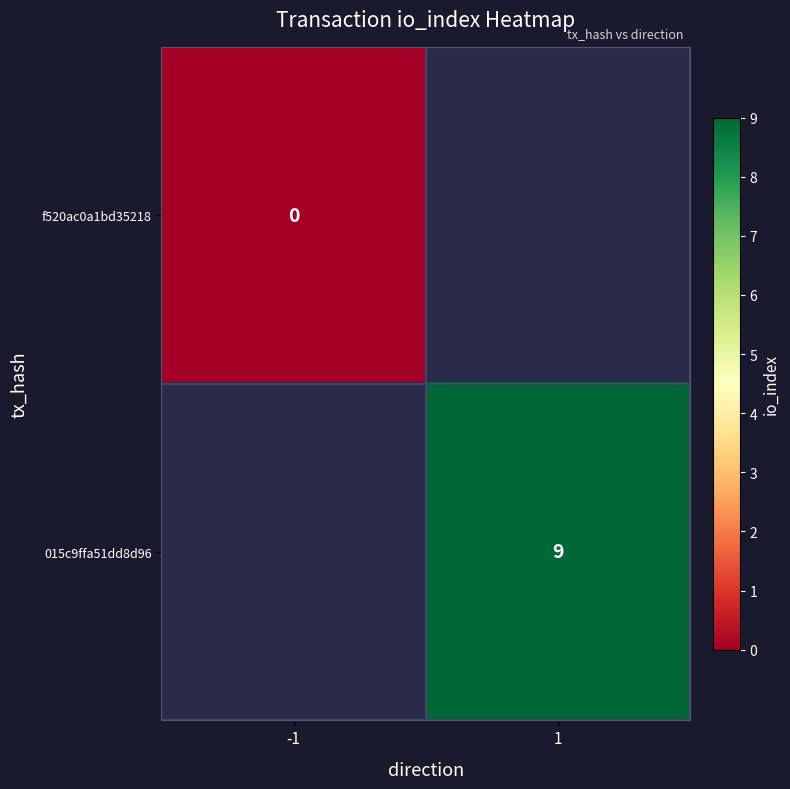

The value of 015c9ffa51dd8d96 at 1 is 13. True or false?

False